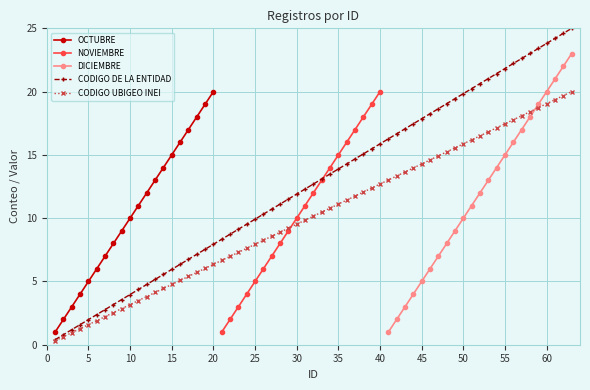

Which category has the highest value in the OCTUBRE series?

20